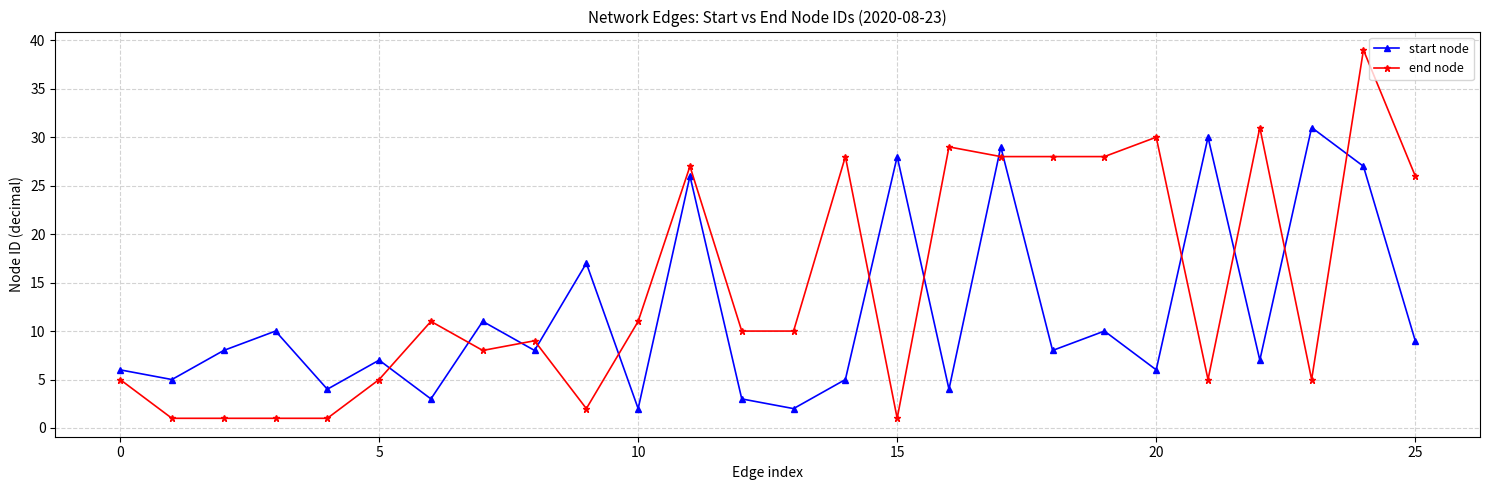

What is the sum of all start node values?

306